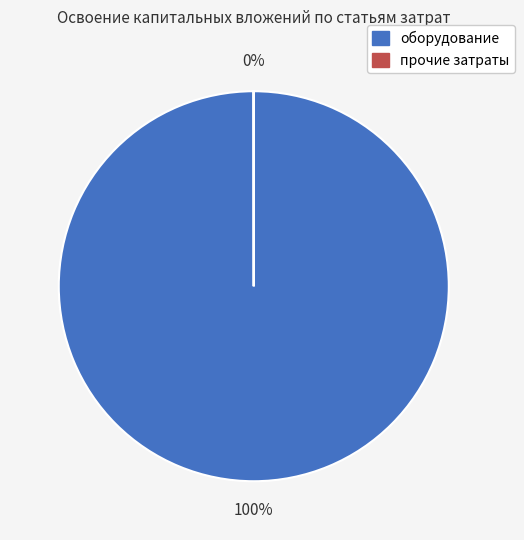

Which category accounts for the majority?

оборудование